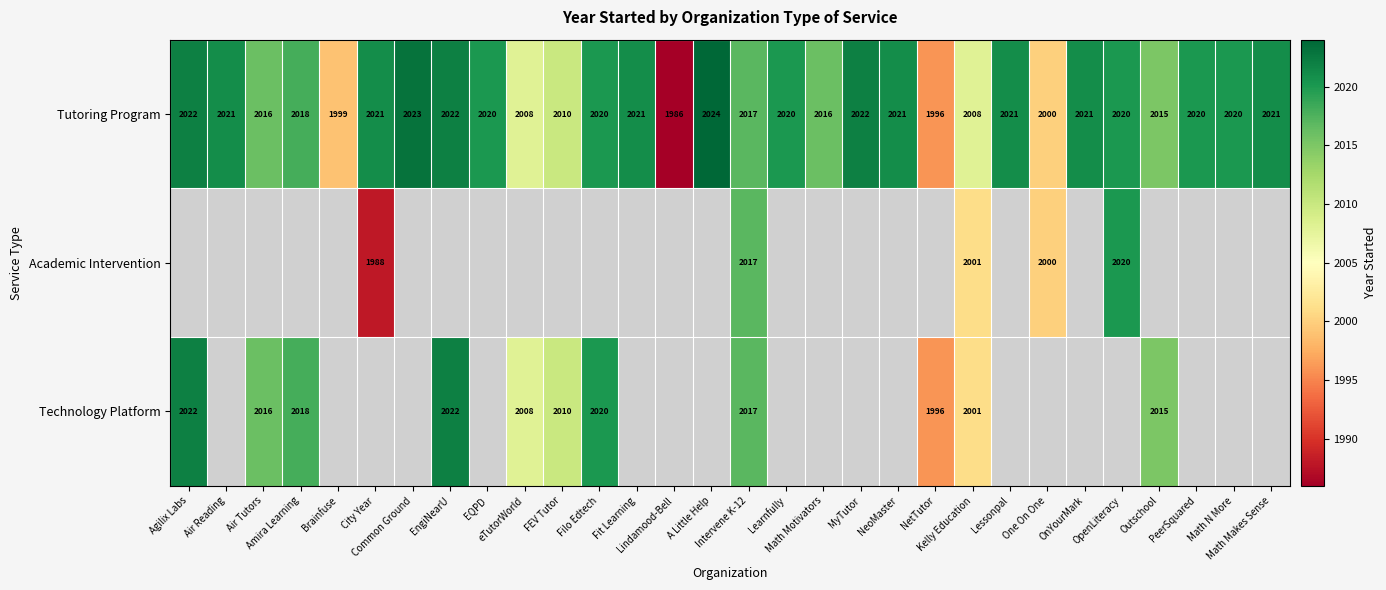

What is the difference between the second highest and second lowest values in the Tutoring Program series?

27